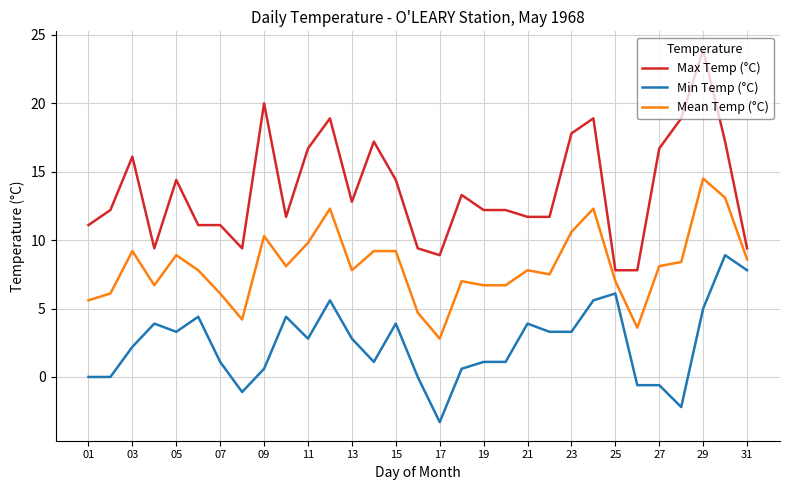

What is the minimum value shown in the chart?

-3.3